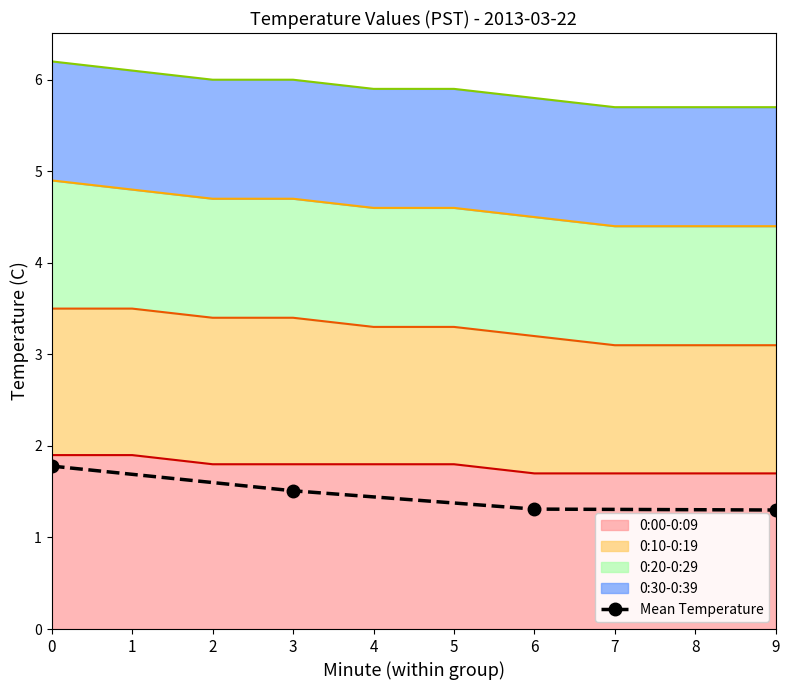

What is the difference between the maximum and minimum values?

0.5